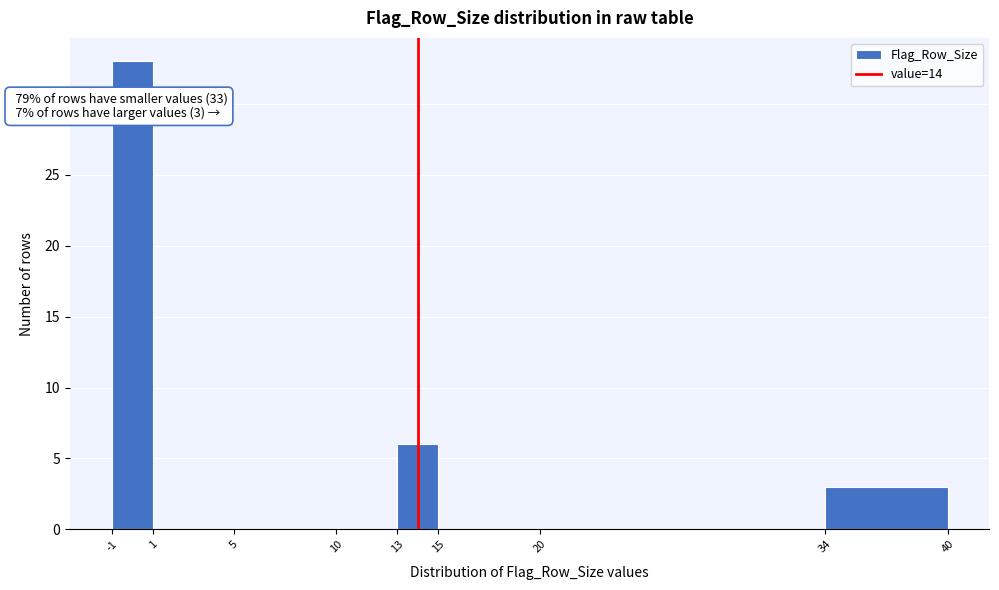

Over which range of the x-axis is the bar tallest?

-1 to 1